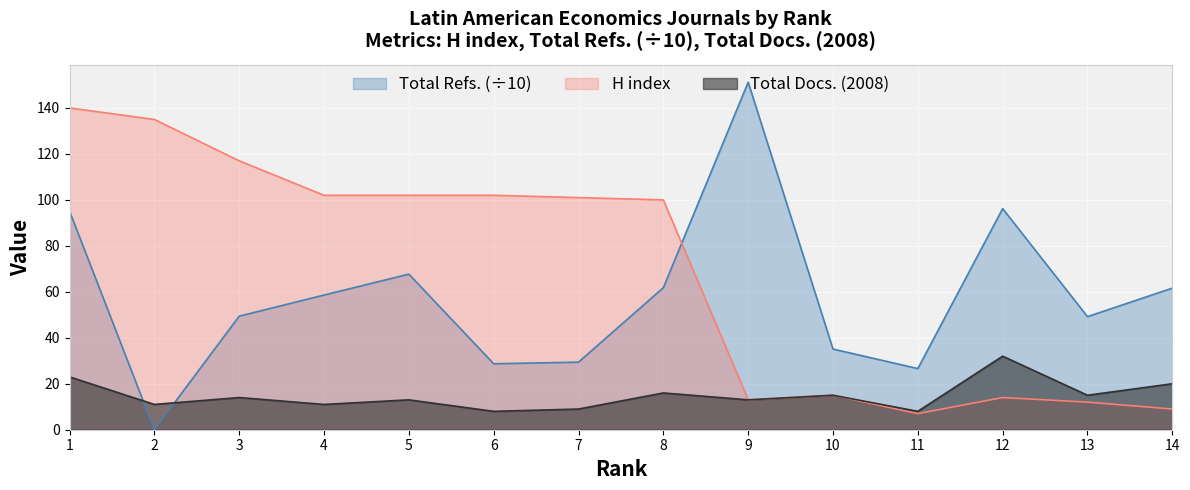

True or false: Total Refs. and H index cross at least once.

True